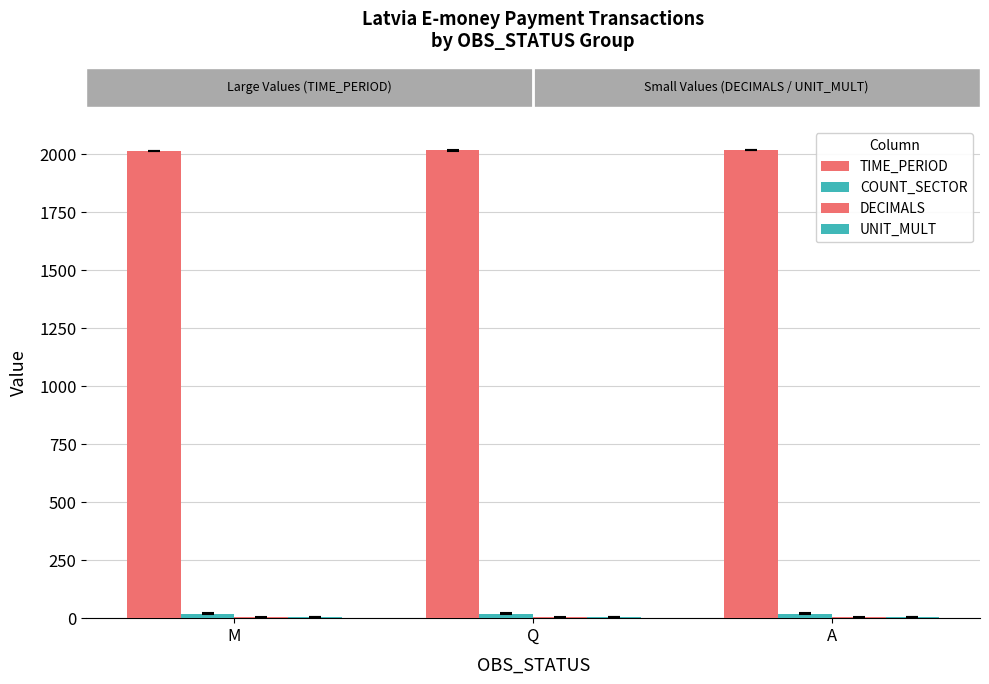

Are the bars horizontal?

No